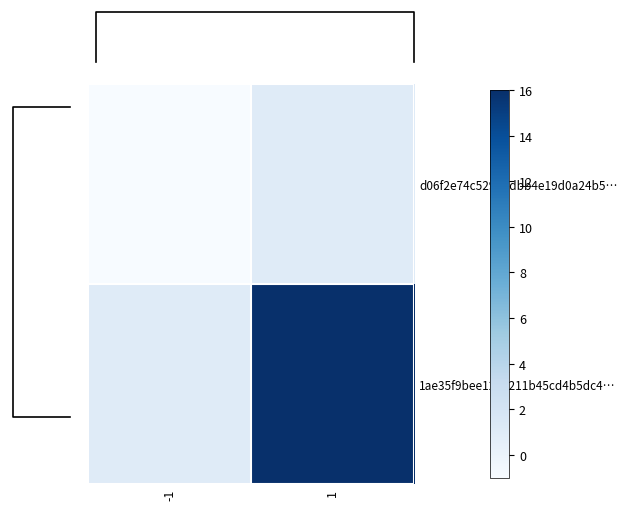

Which category has the lowest value across all series?

-1